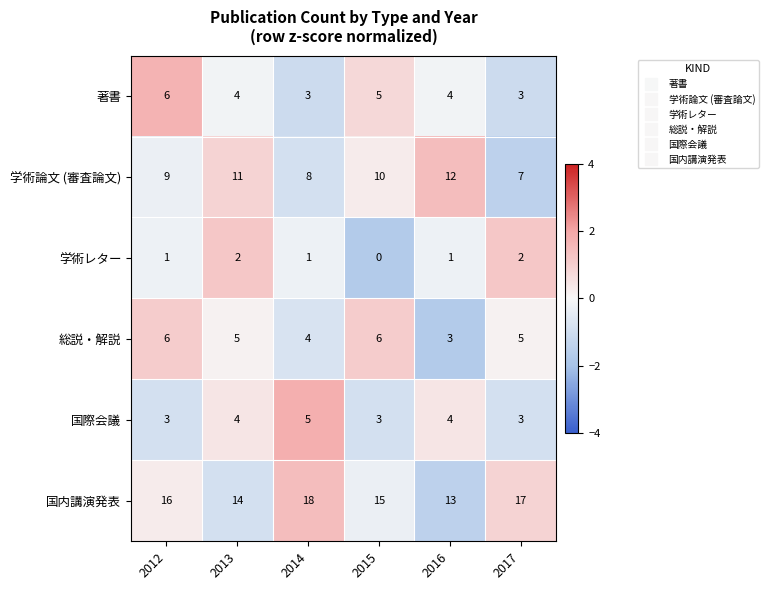

What value does the 学術論文 (審査論文) series have at 2014?

8